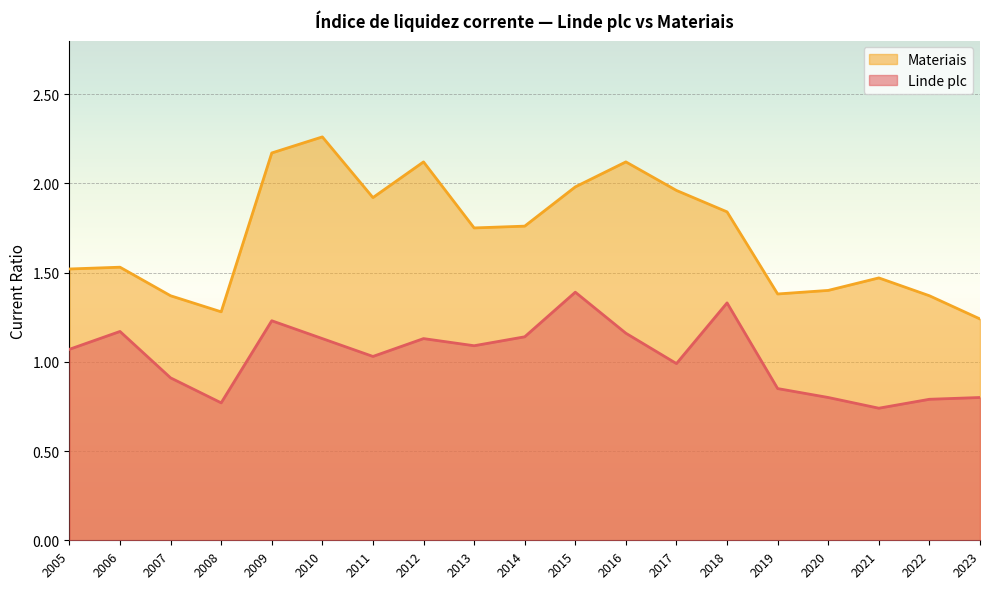

True or false: Materiais and Linde plc cross at least once.

False